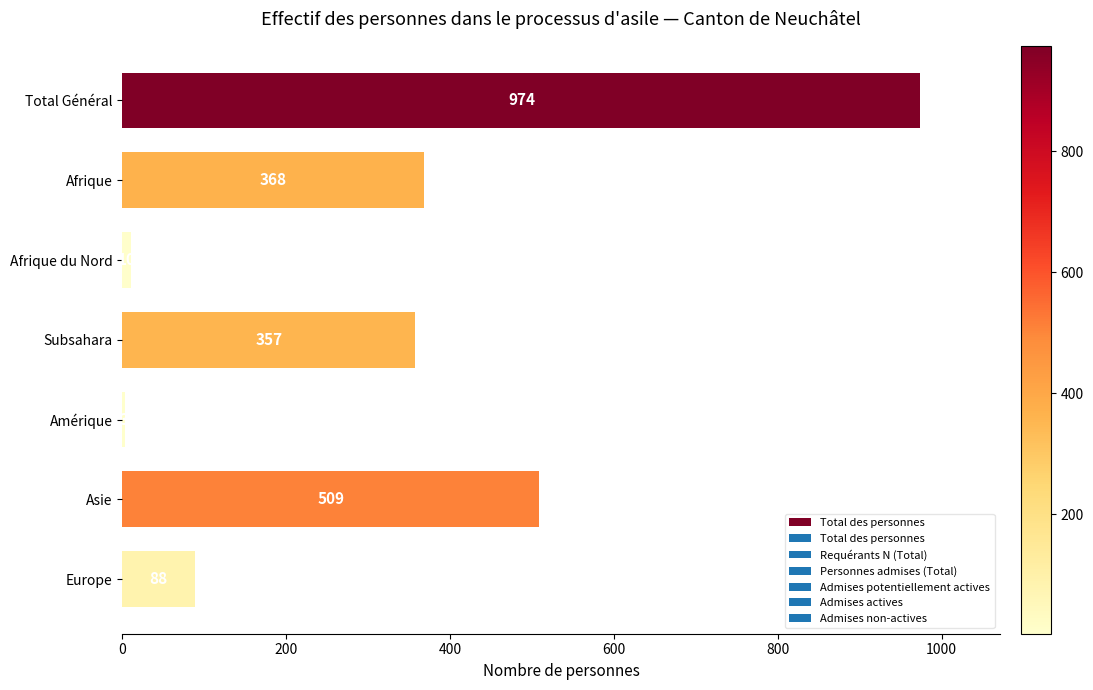

What is the change in value from Amérique to Asie?

+506